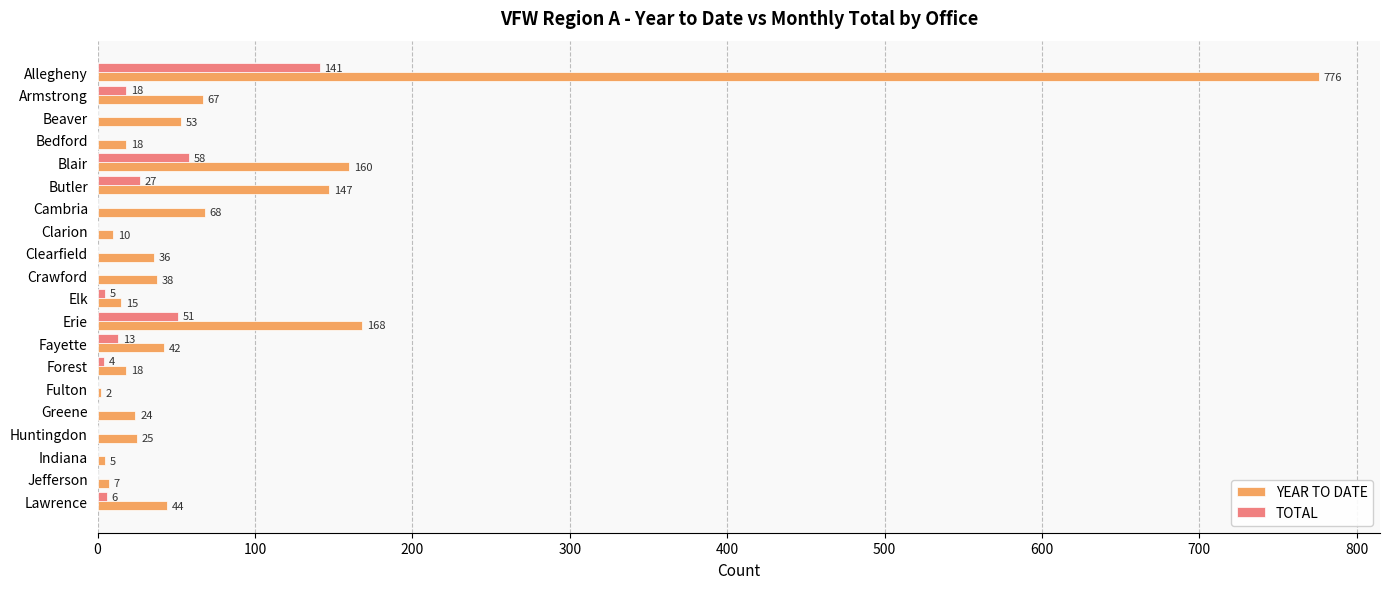

What is the sum of all TOTAL values?

323